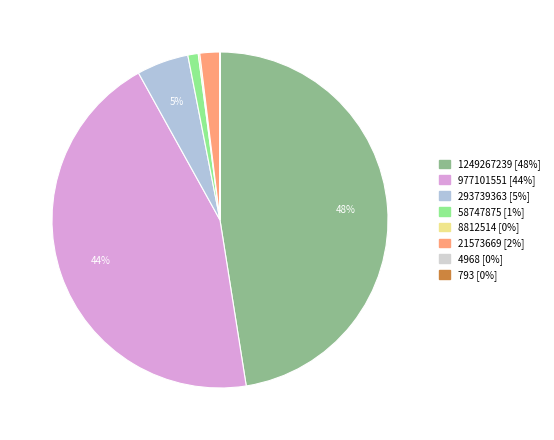

How many segments does this pie chart have?

8